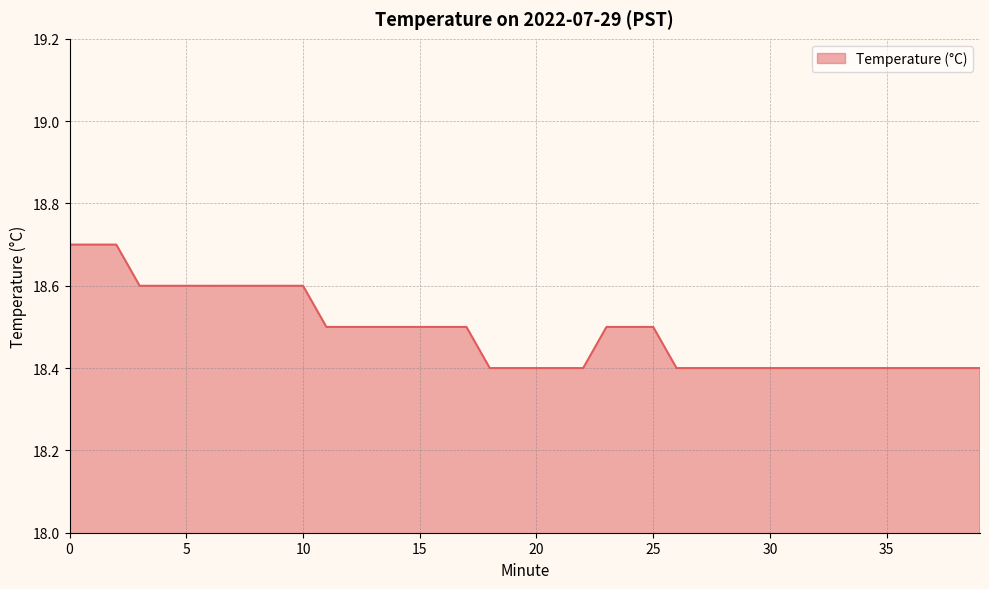

What is the maximum value shown in the chart?

18.7